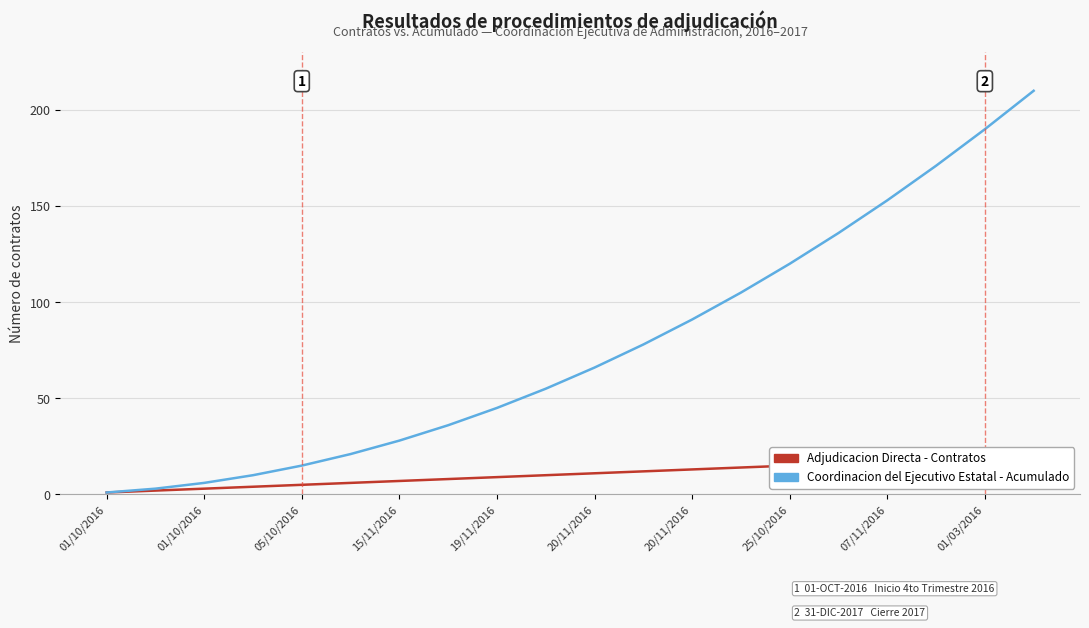

How many lines are shown in the chart?

2